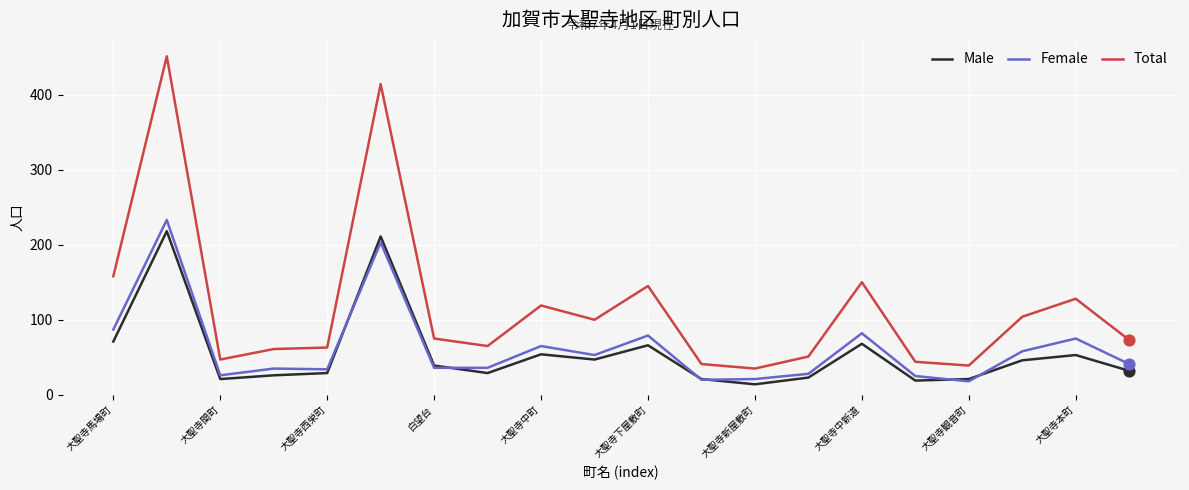

Which series has the widest spread of values?

Total